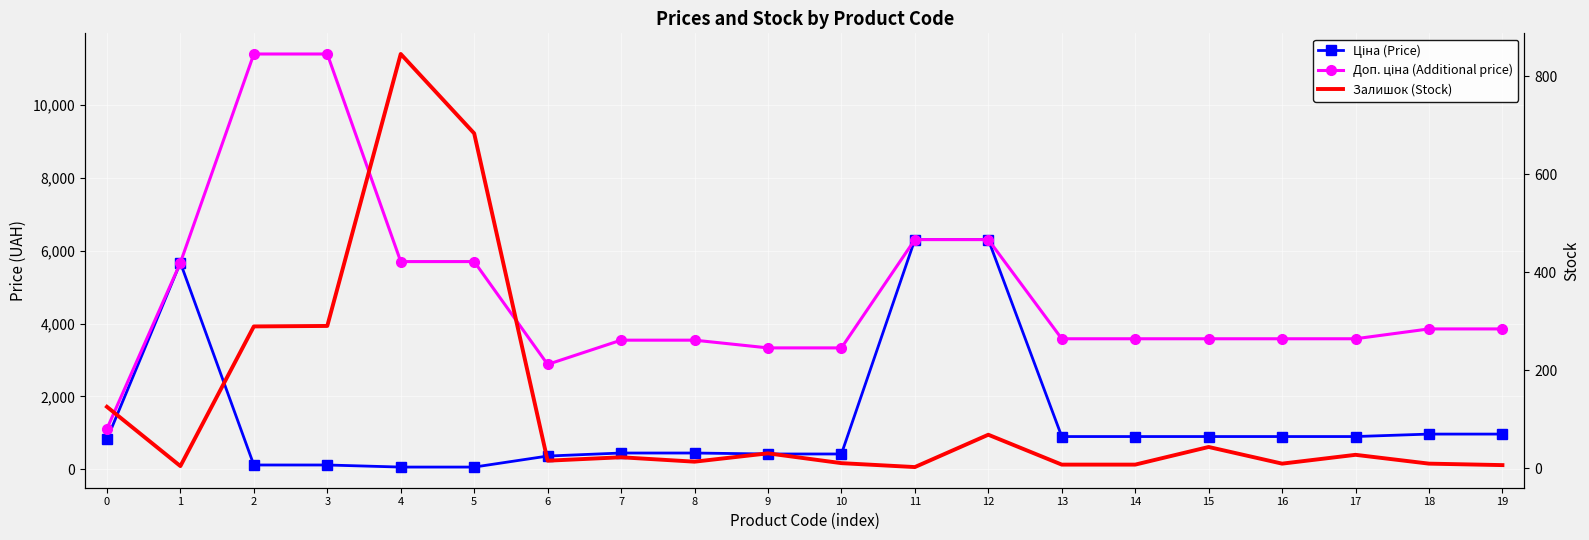

Between 6 and 19, which series saw the biggest shift?

Доп. ціна (Additional price)